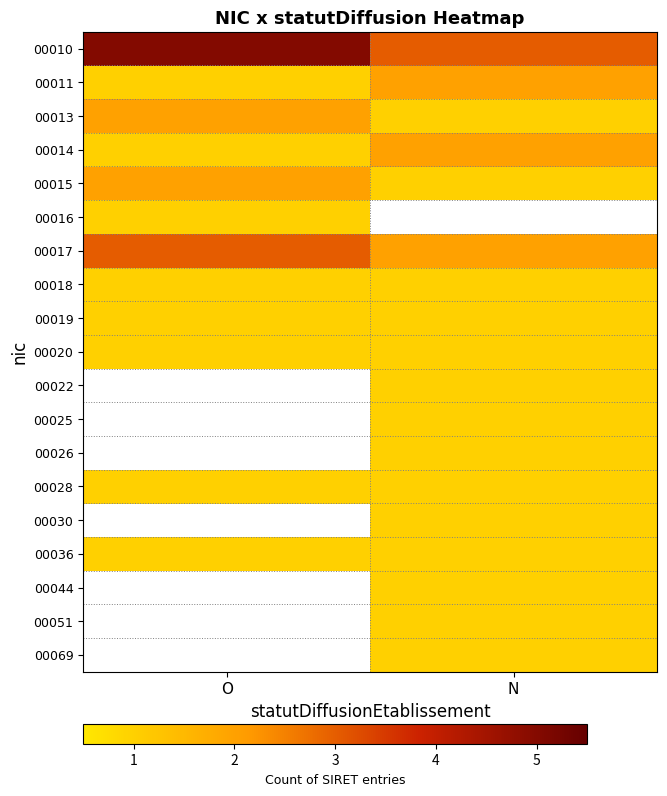

What is the maximum value for 00016?

1.0